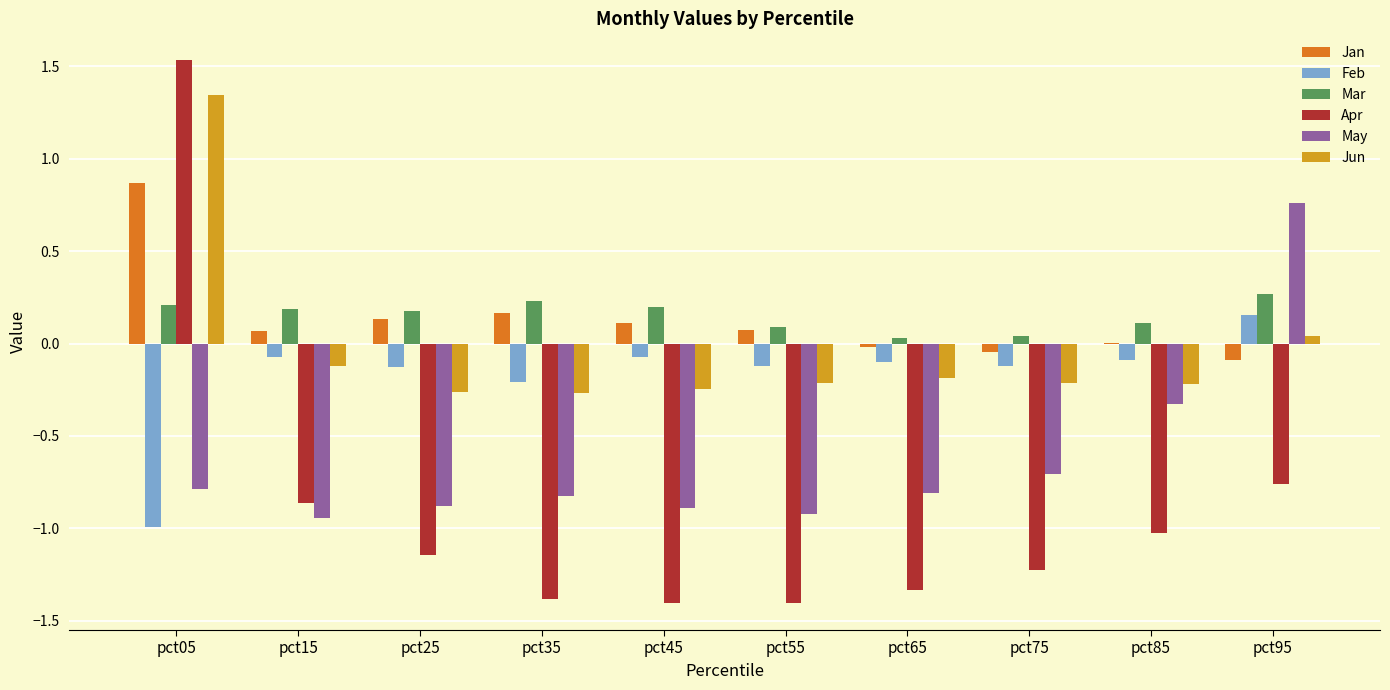

What is the sum of all Apr values?

-9.0